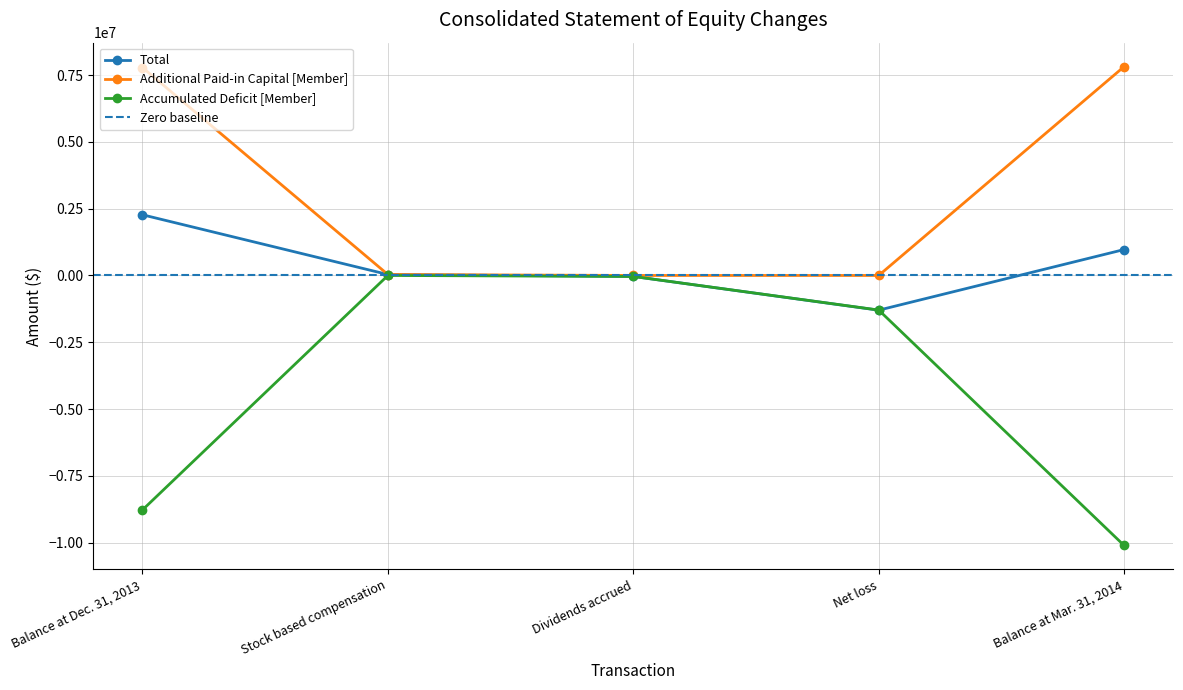

At which label does Total first exceed 35033?

Balance at Dec. 31, 2013